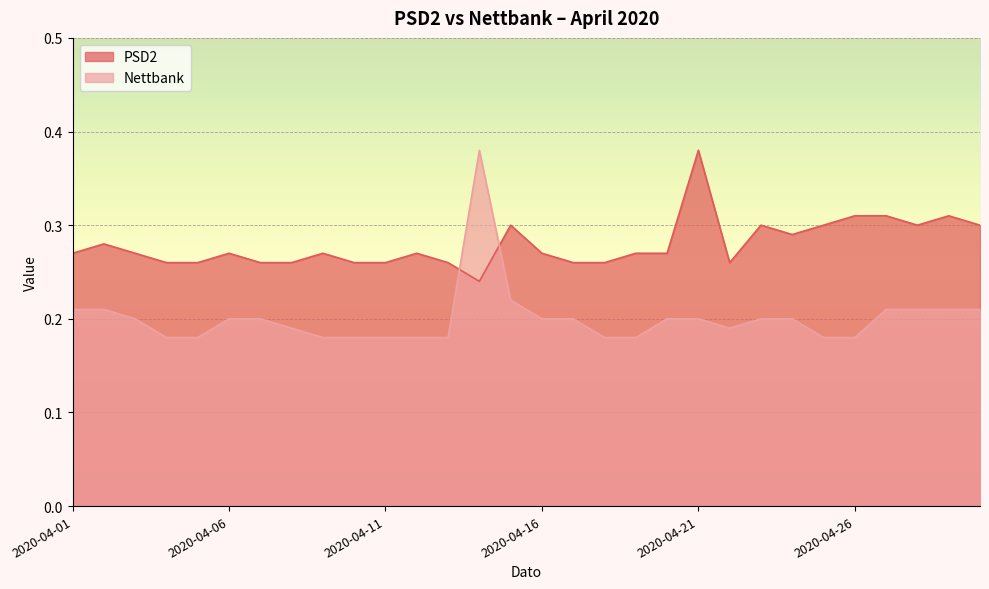

How many times do PSD2 and Nettbank cross each other?

2